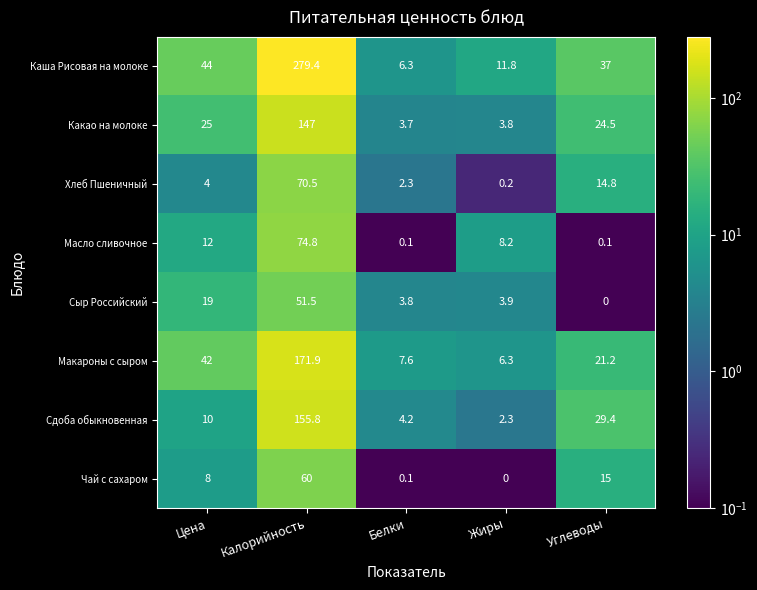

Which series changed the most between Цена and Жиры?

Макароны с сыром